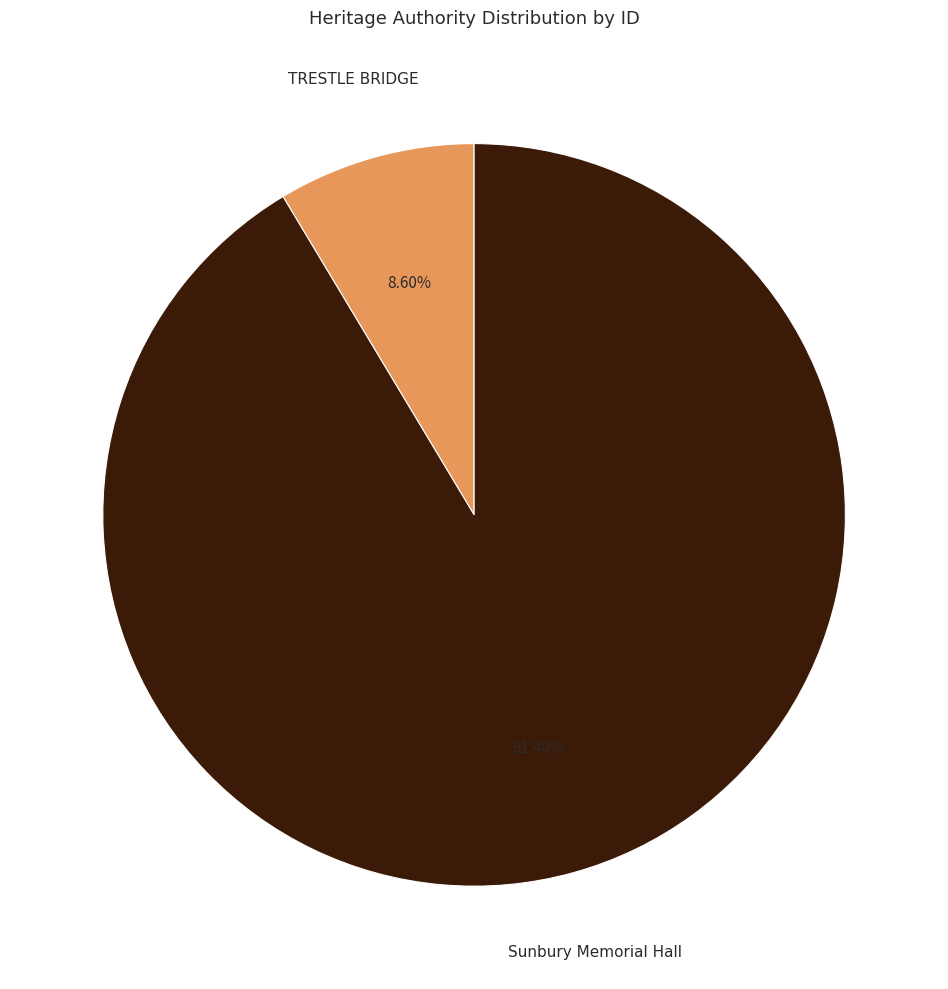

To the nearest percent, what is the difference between the largest and smallest slice percentages?

83%